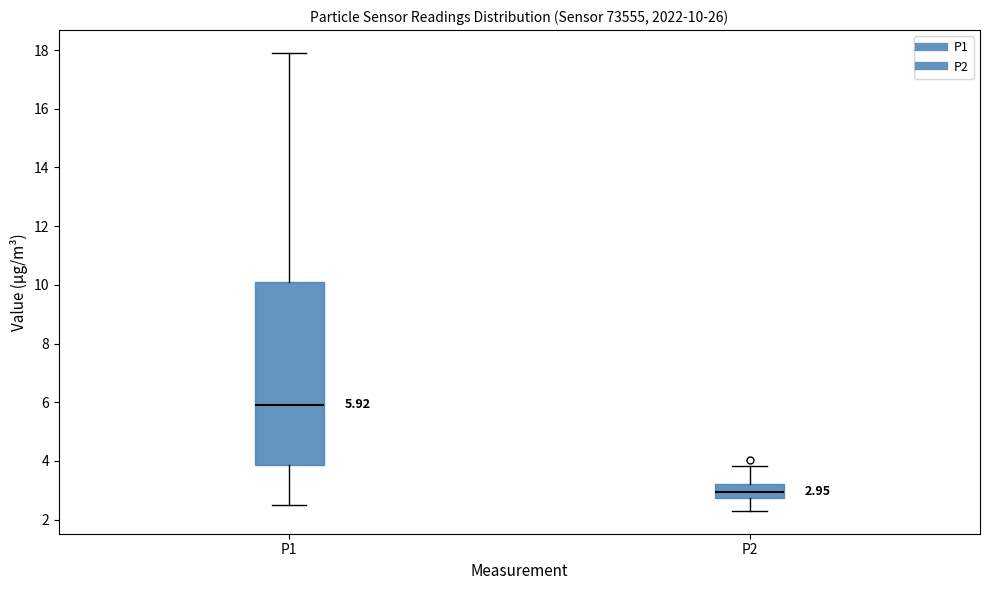

Comparing the boxes themselves (not the whiskers), which one is the tallest?

P1